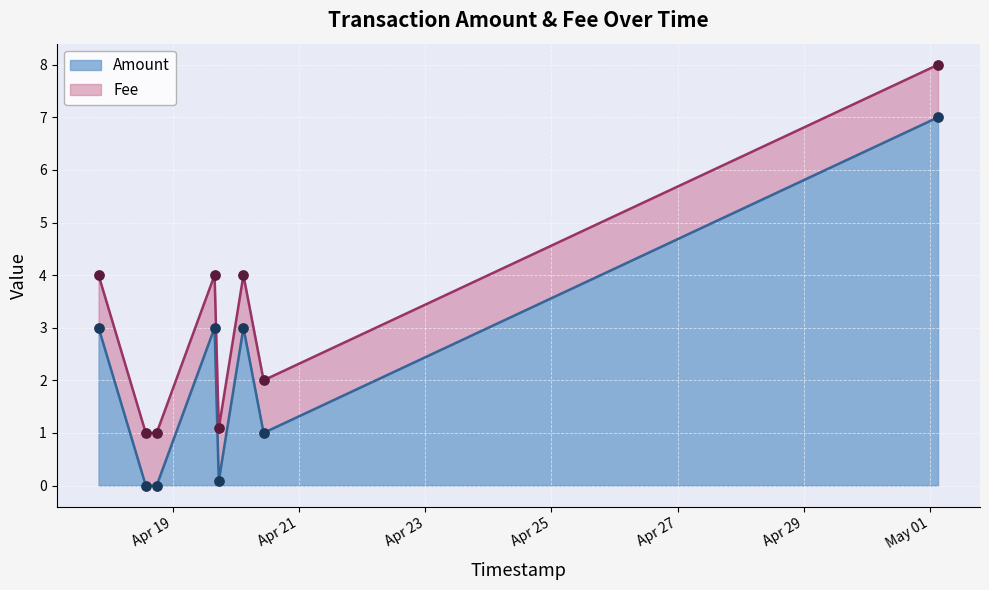

What is the change in value from 2017-04-18 17:52:16 to 2017-04-20 10:32:04?

+1.0